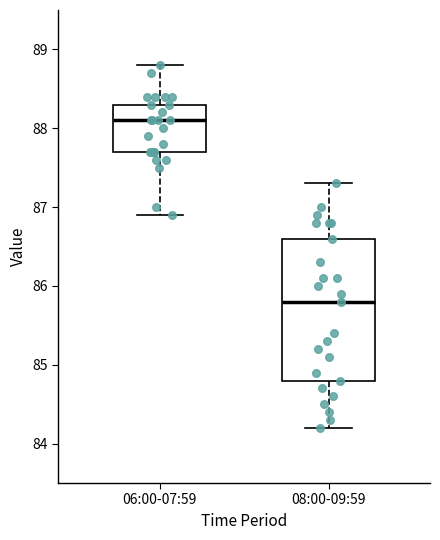

Which box's median line is the lowest?

08:00-09:59